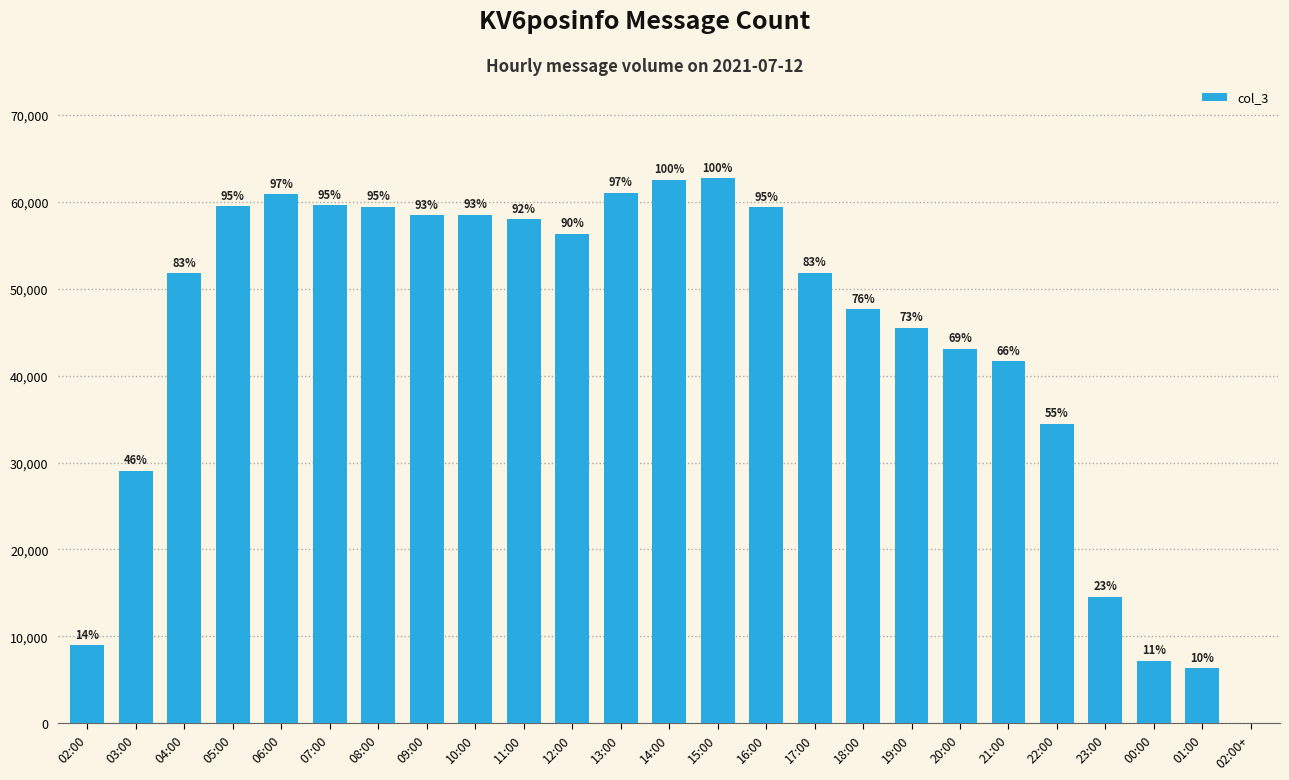

Reading left to right, transcribe all the data shown in this chart.

8970	29049	51805	59474	60881	59584	59426	58480	58526	57966	56313	61017	62520	62709	59399	51842	47670	45509	43083	41686	34472	14557	7202	6378	1